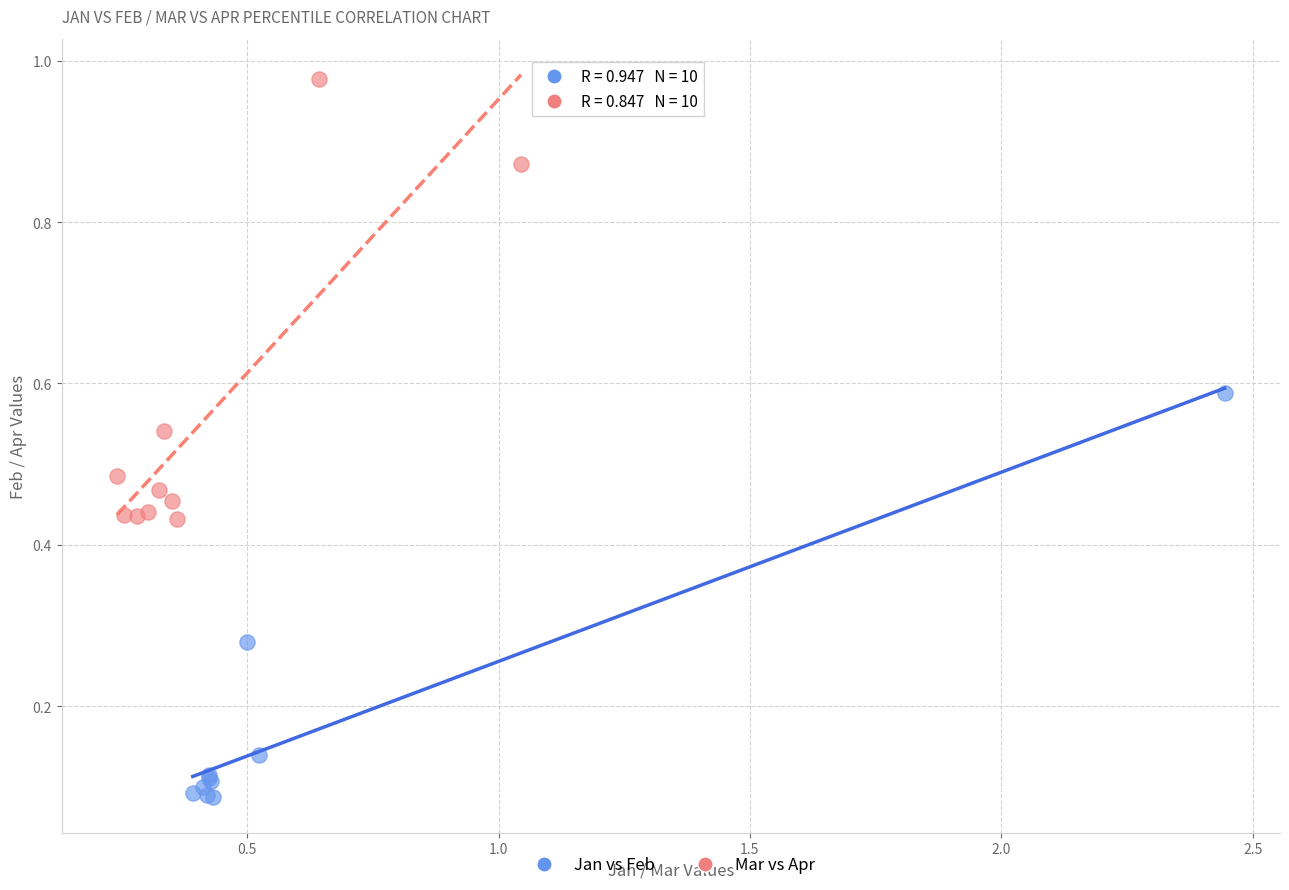

Which series has the largest Y range (max minus min)?

Mar vs Apr